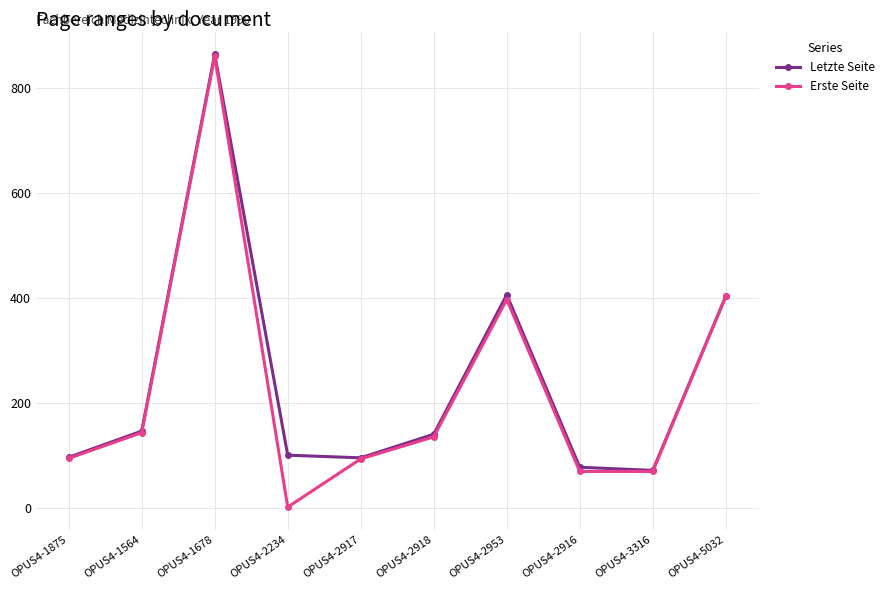

What position from the left is OPUS4-1875?

1